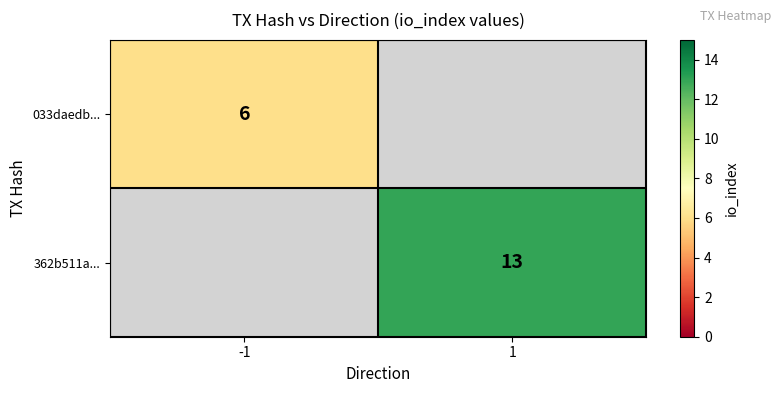

Is it true that 362b511a... equals 13 at 1?

True